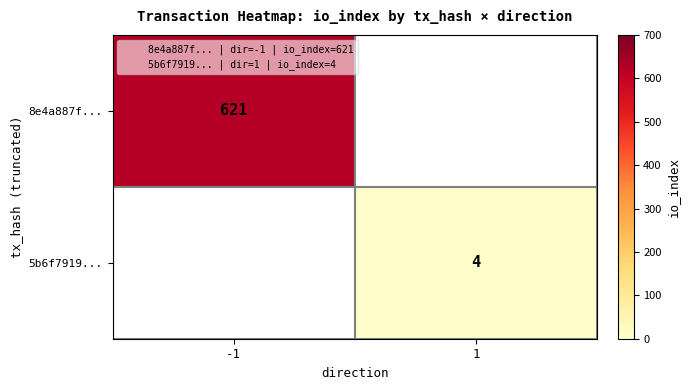

The 8e4a887f... series shows 302 at -1. True or false?

False